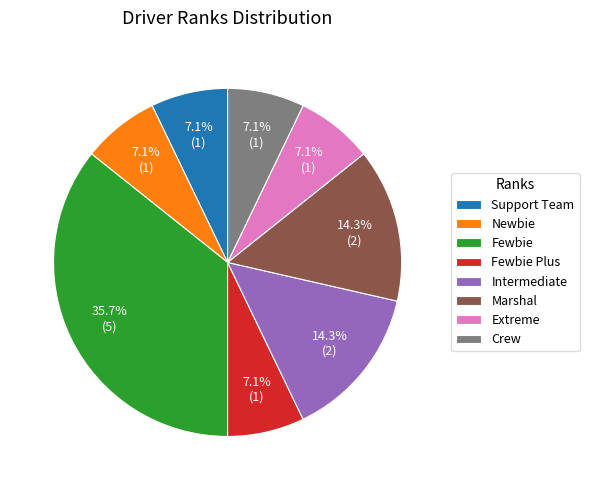

What percentage is NOT represented by Newbie?

92.9%